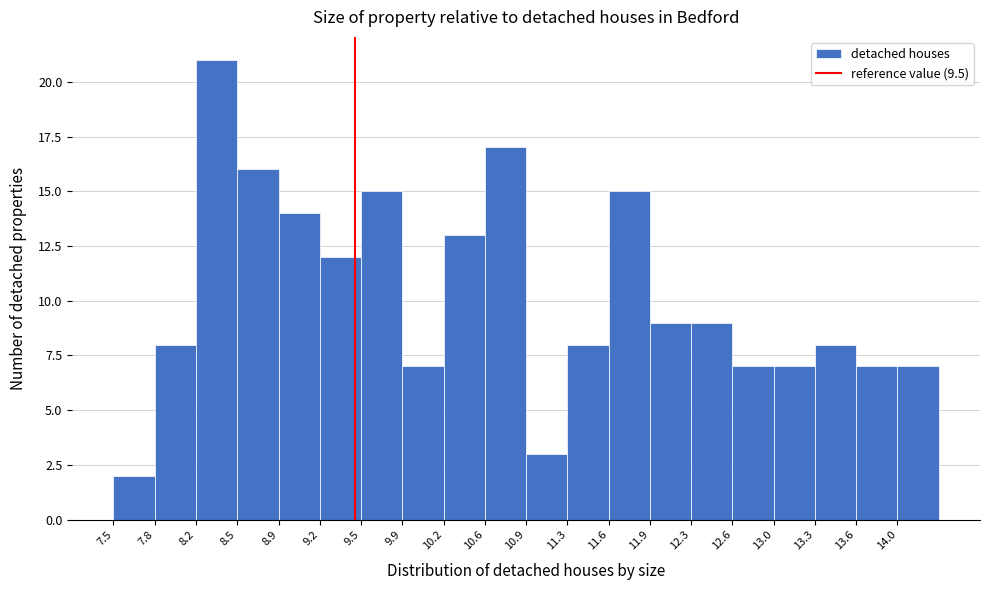

Reading left to right, transcribe this chart: for each bar, give the range it covers on the x-axis and its height. Neither the bar edges nor the heights are printed on the chart, so give them approximately, as read against the axes.

7.50 to 7.85: 2
7.85 to 8.20: 8
8.20 to 8.50: 21
8.50 to 8.85: 16
8.85 to 9.20: 14
9.20 to 9.55: 12
9.55 to 9.90: 15
9.90 to 10.25: 7
10.25 to 10.55: 13
10.55 to 10.90: 17
10.90 to 11.25: 3
11.25 to 11.60: 8
11.60 to 11.95: 15
11.95 to 12.30: 9
12.30 to 12.60: 9
12.60 to 12.95: 7
12.95 to 13.30: 7
13.30 to 13.65: 8
13.65 to 14.00: 7
14.00 to 14.35: 7